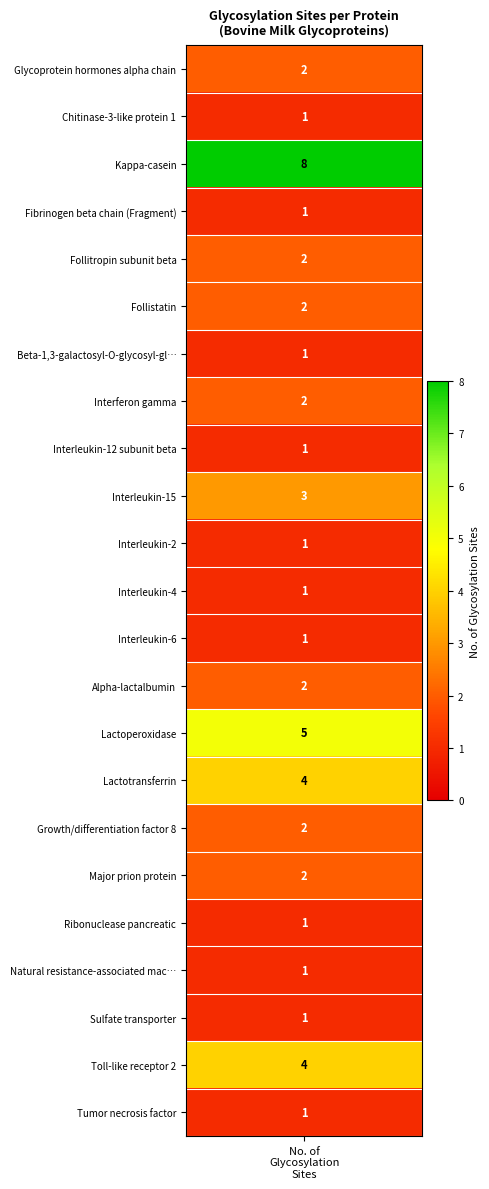

Which category has the lowest value across all series?

1